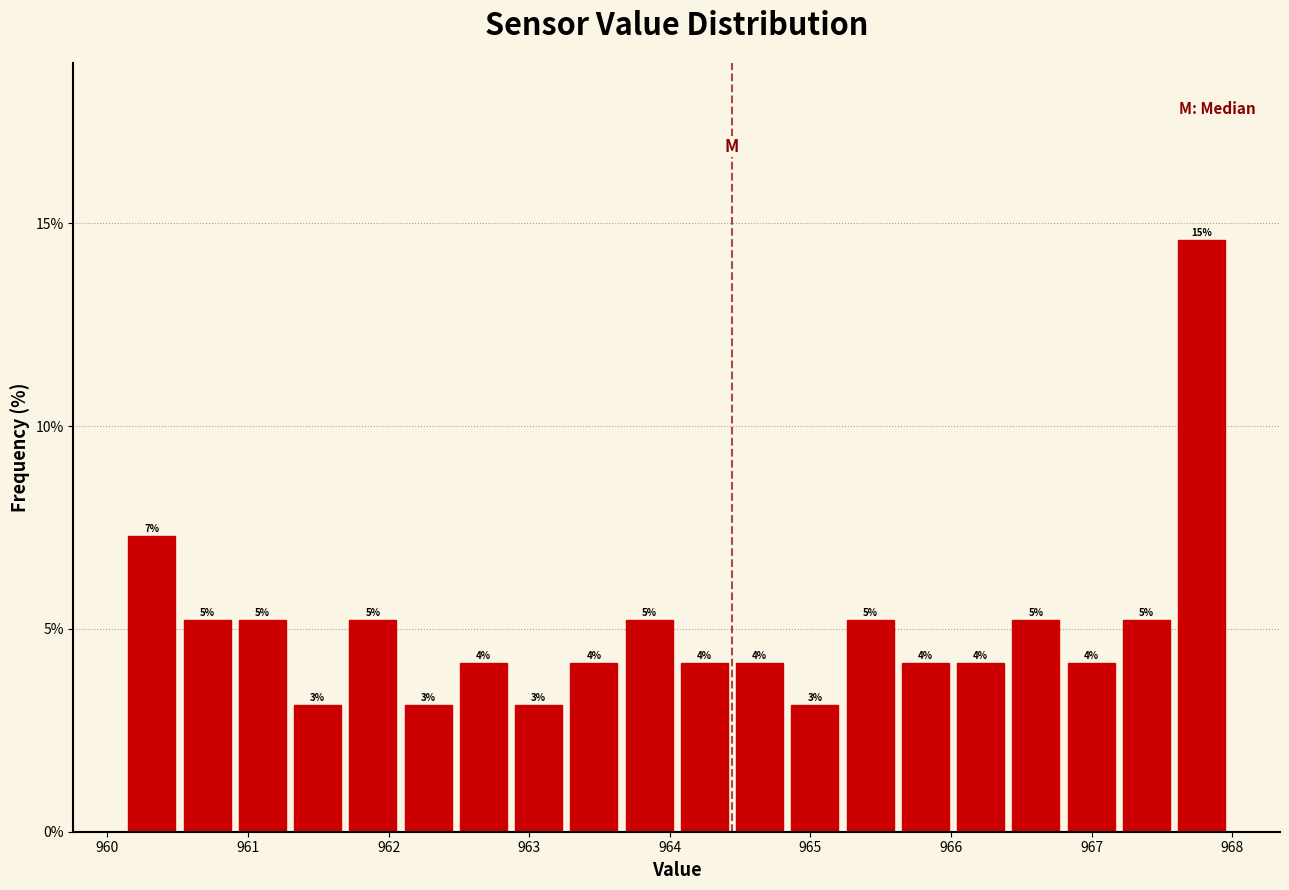

Around what value on the x-axis is the tallest bar? Give the approximate position of its centre, as read against the axis.

967.8